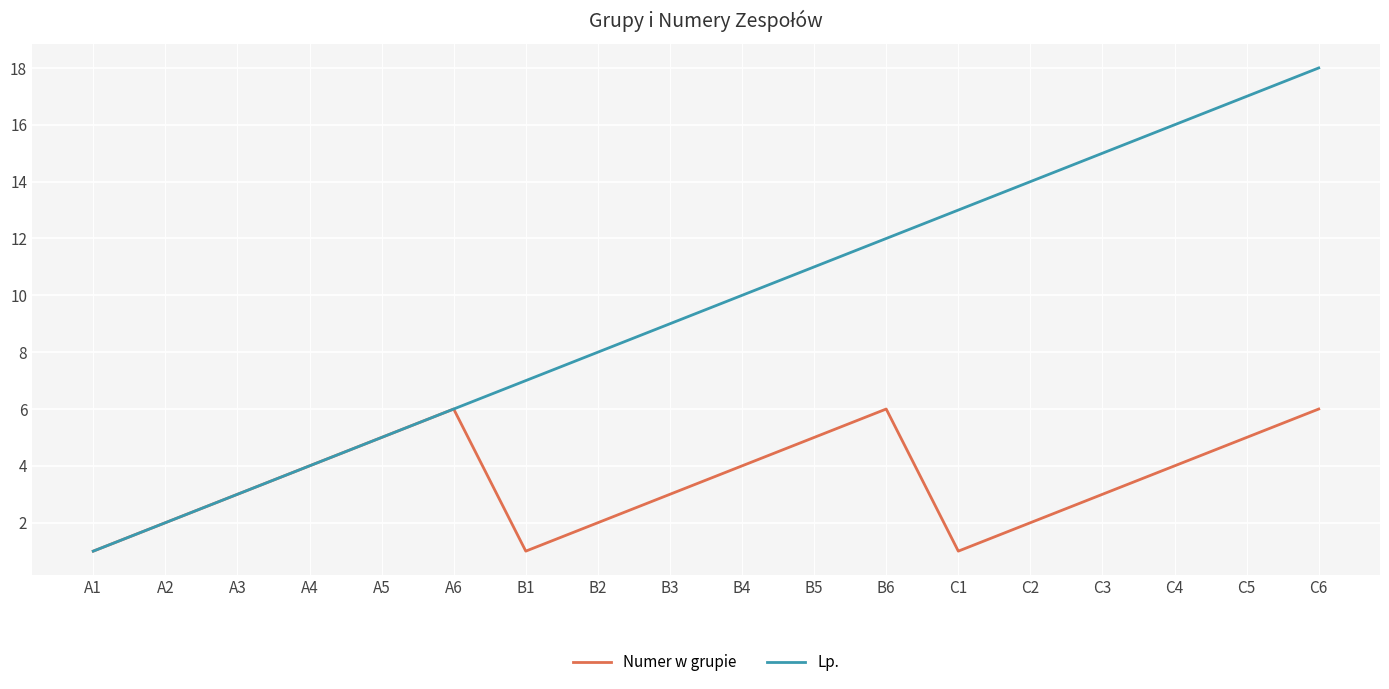

What is the lowest value of the Numer w grupie series?

1